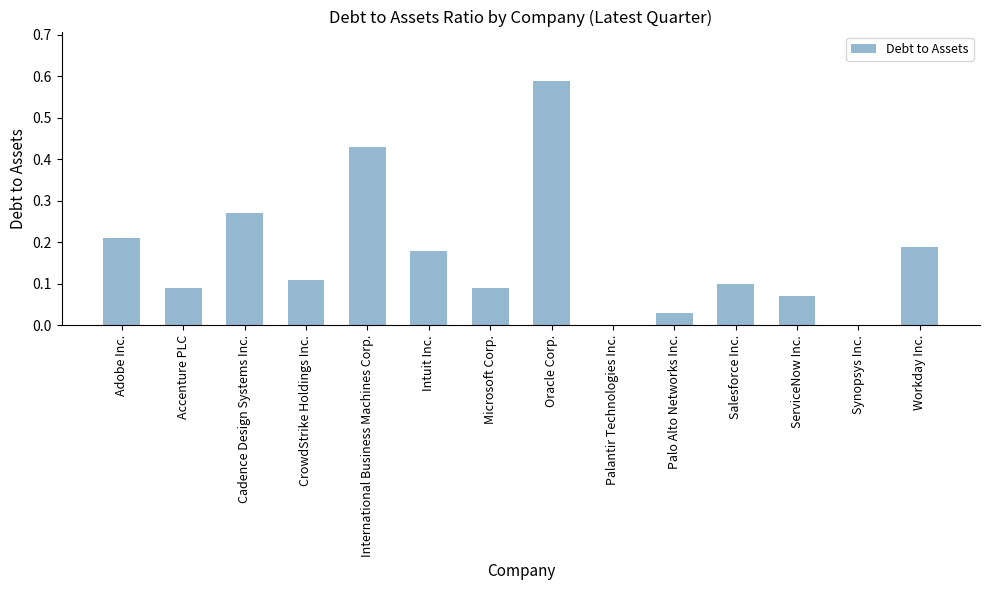

Which label corresponds to the largest value in the chart?

Oracle Corp.